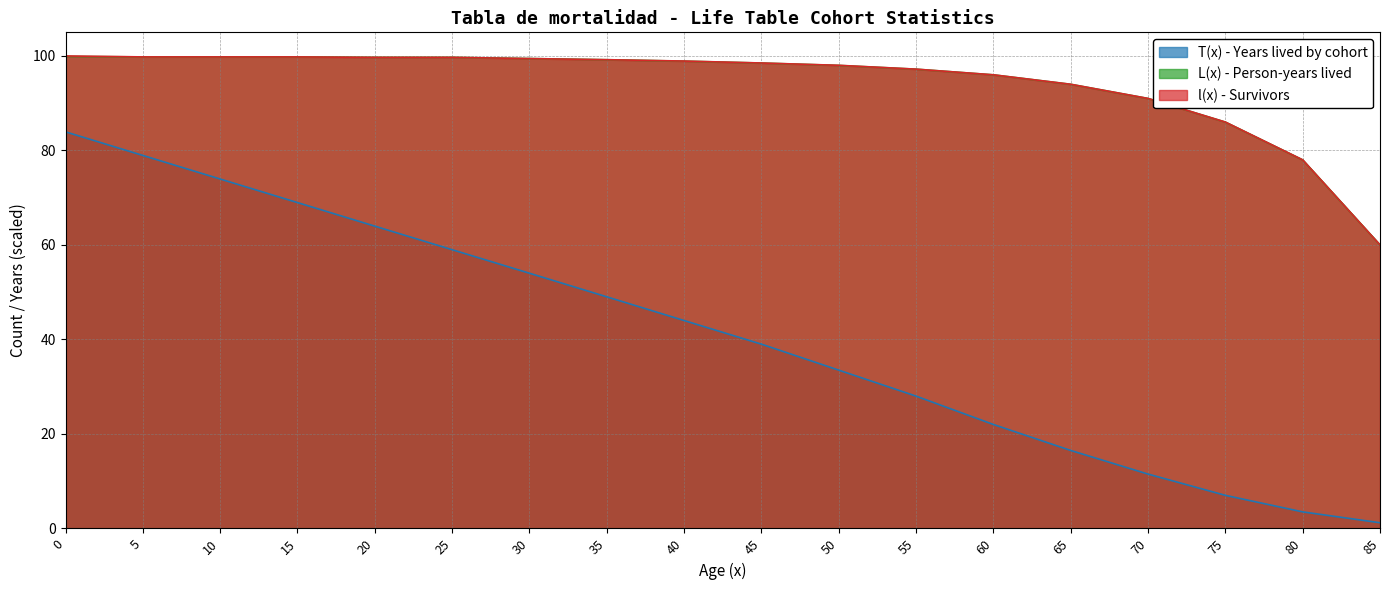

True or false: L(x) - Person-years lived has a value of 137.4 at 30.

False